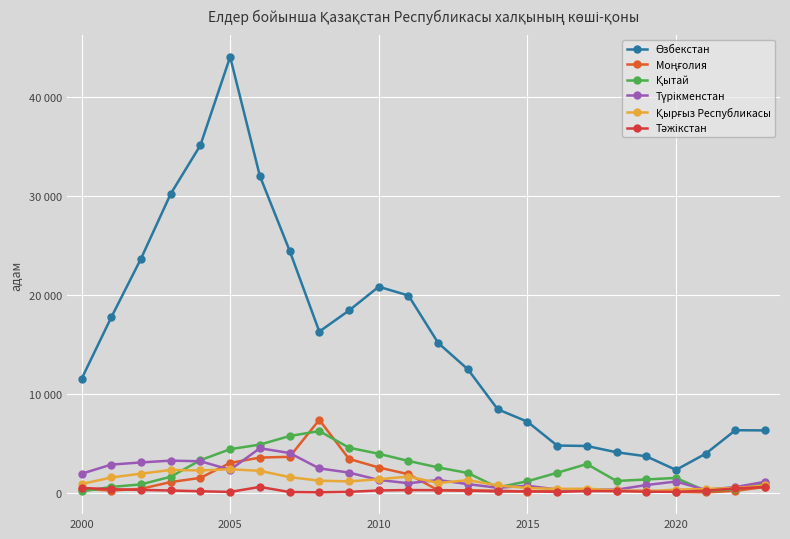

What is the minimum value for Түрікменстан?

347